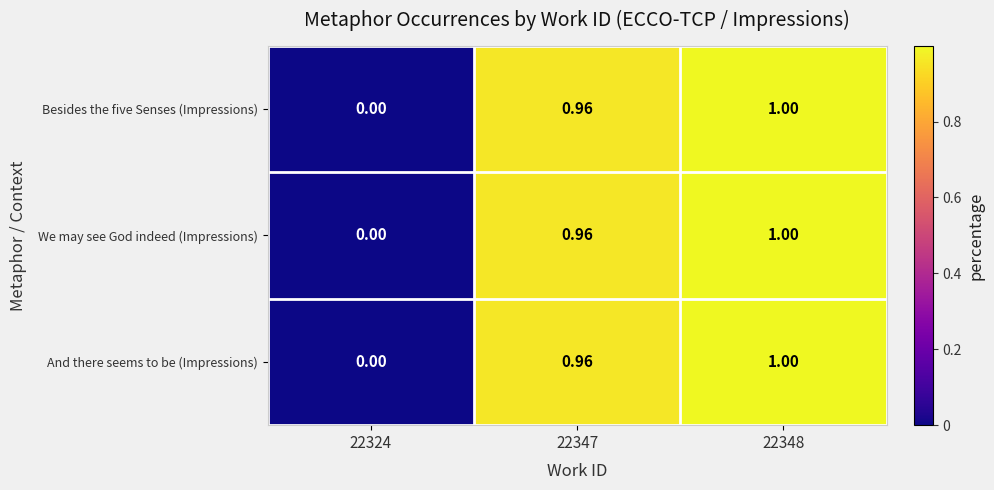

Is the value of And there seems to be (Impressions) at 22347 greater than the value of We may see God indeed (Impressions) at 22324?

Yes